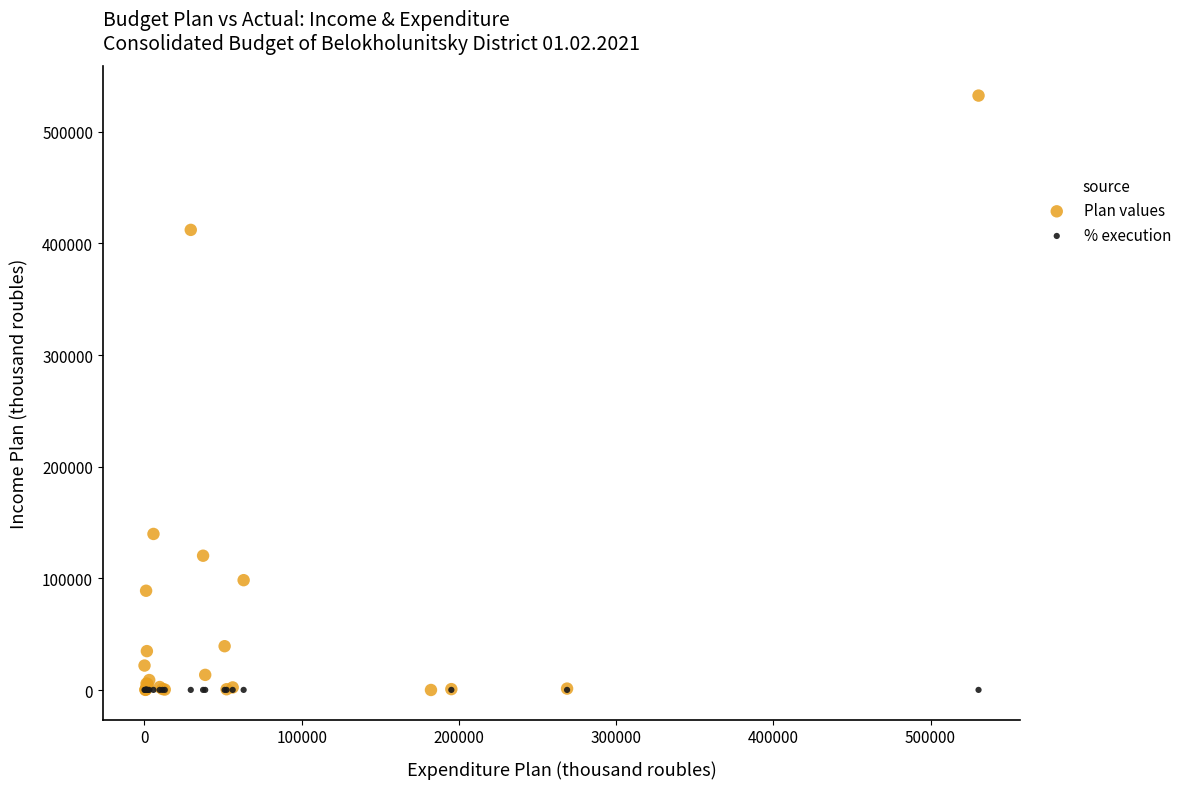

Which series has the widest spread of Y values?

Plan values